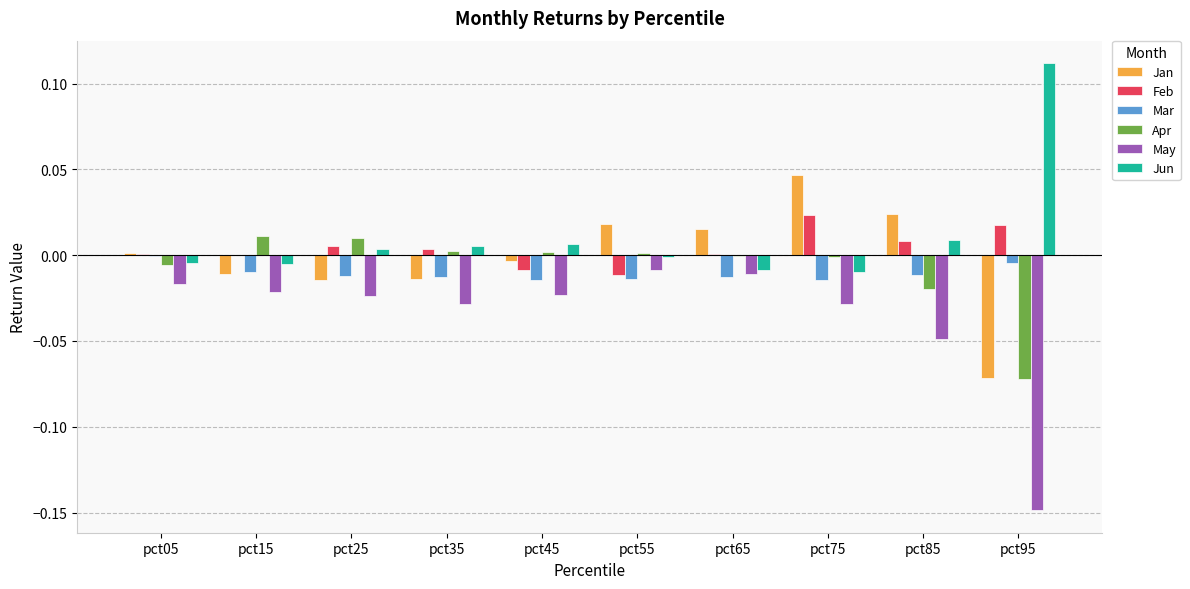

The value of Mar at pct35 is -0.0. True or false?

True